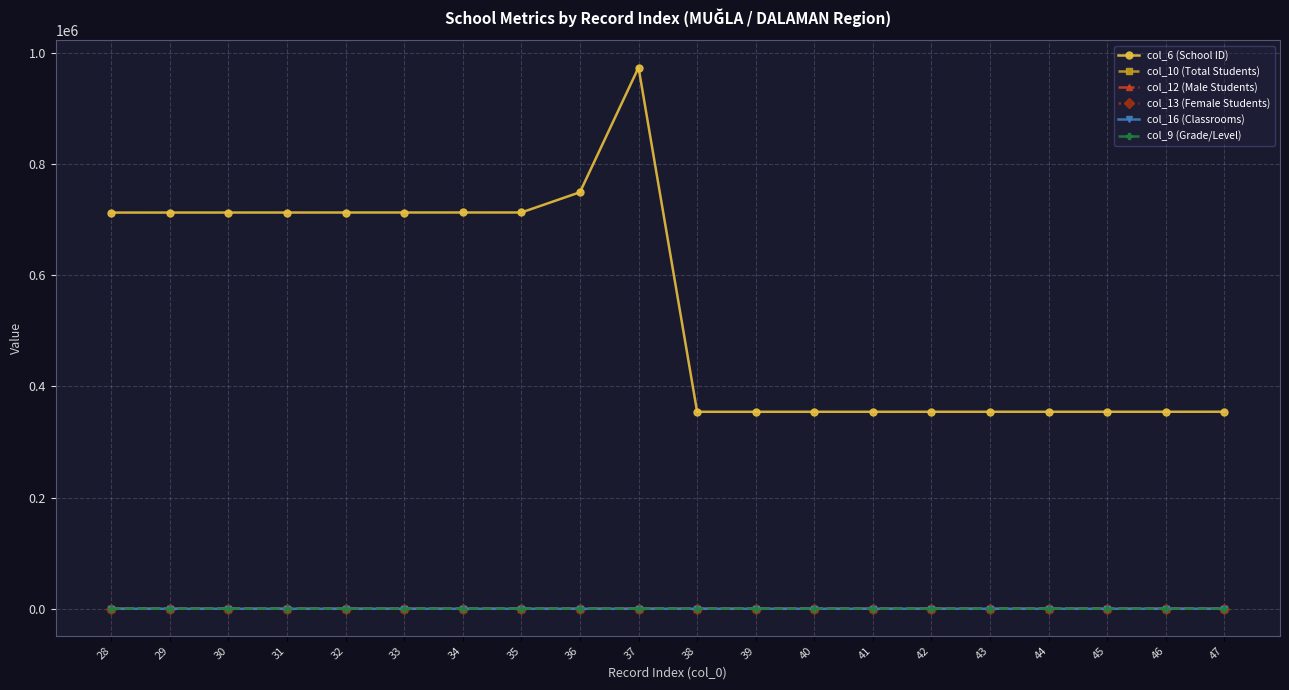

True or false: col_9 (Grade/Level) has more than 1 points higher than both neighbors.

True